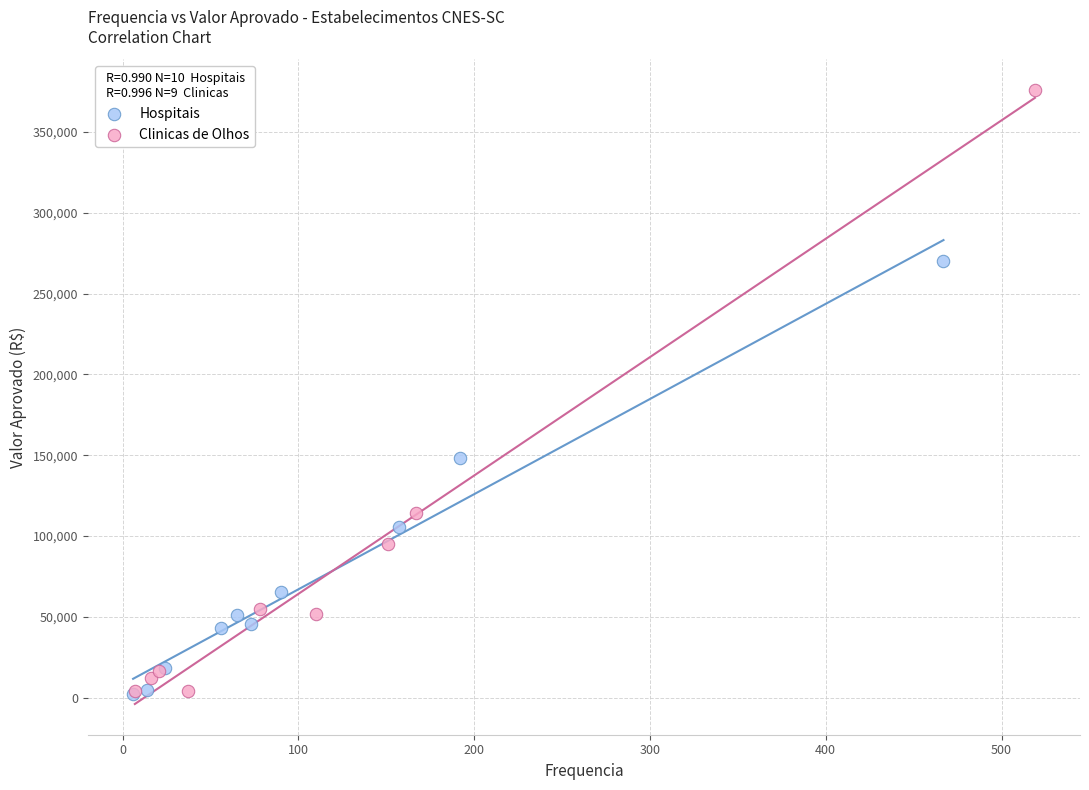

Which series contains the highest Y value?

Clinicas de Olhos